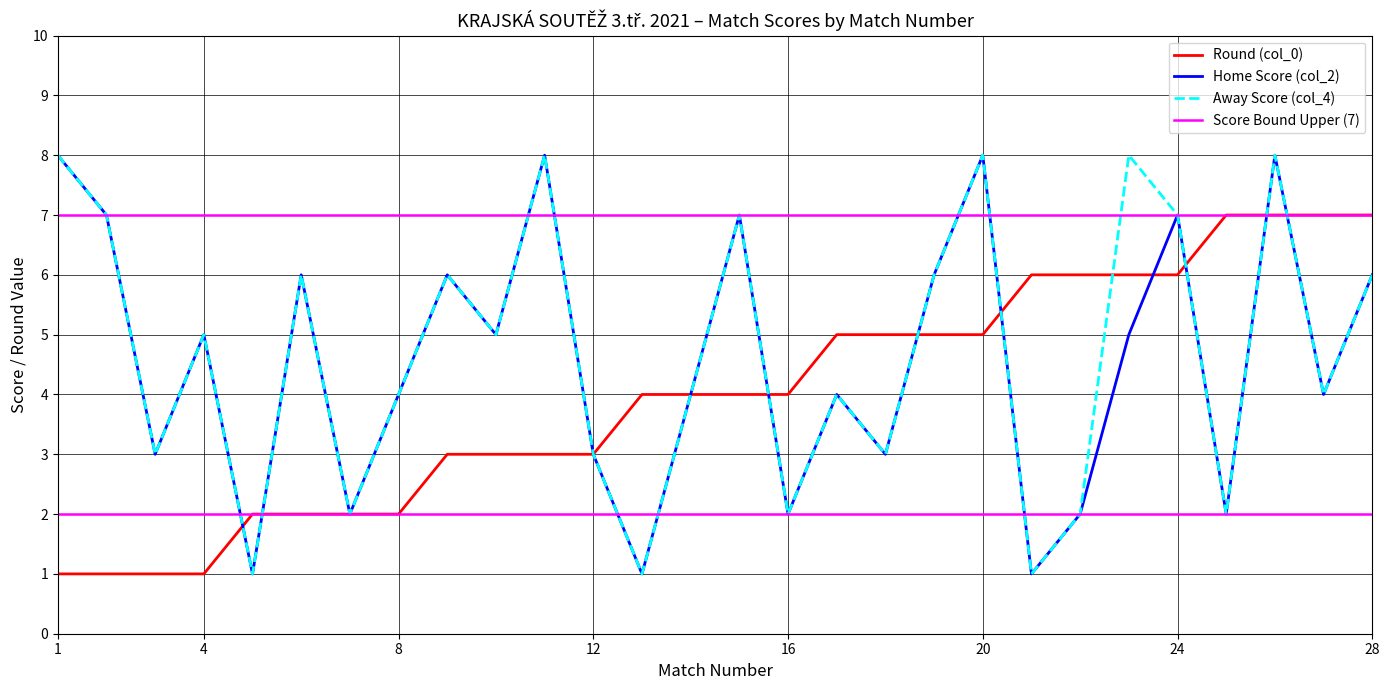

True or false: Round (col_0) has a value of 10 at 28.

False